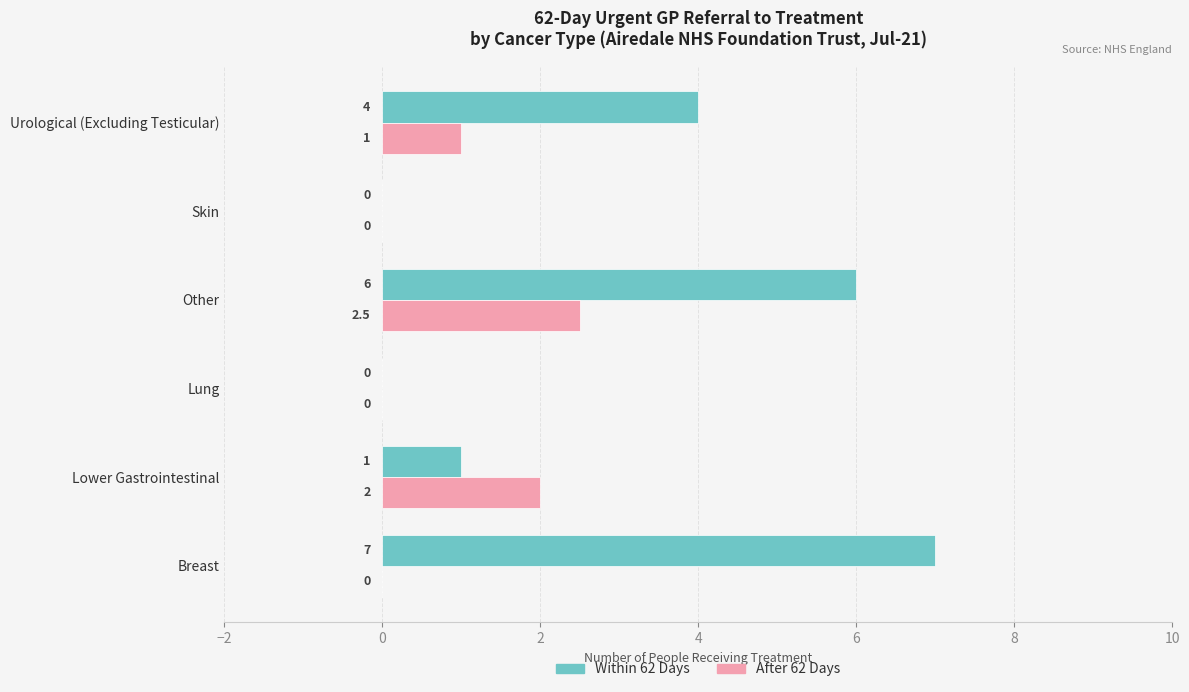

How many positive values does the Within 62 Days series have?

4